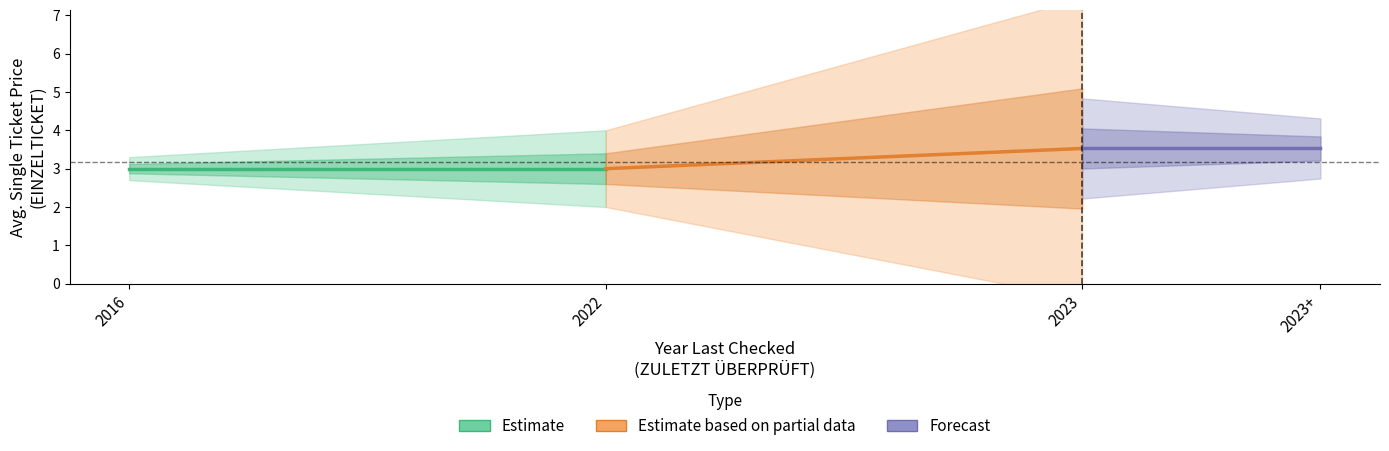

Which series has the largest total across all categories?

Forecast